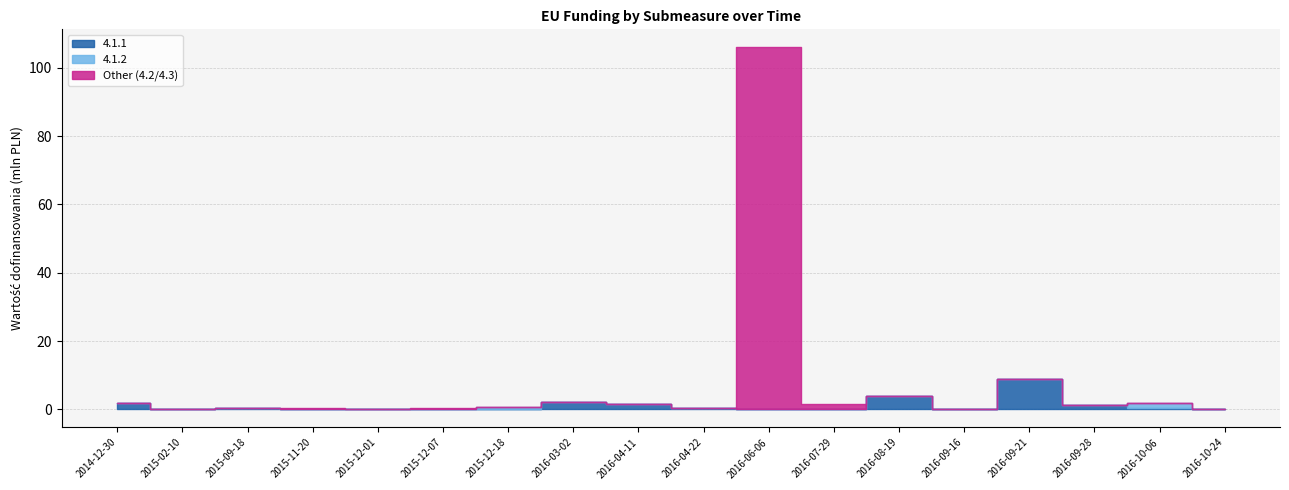

What is the maximum value for 4.1.1?

8869715.3